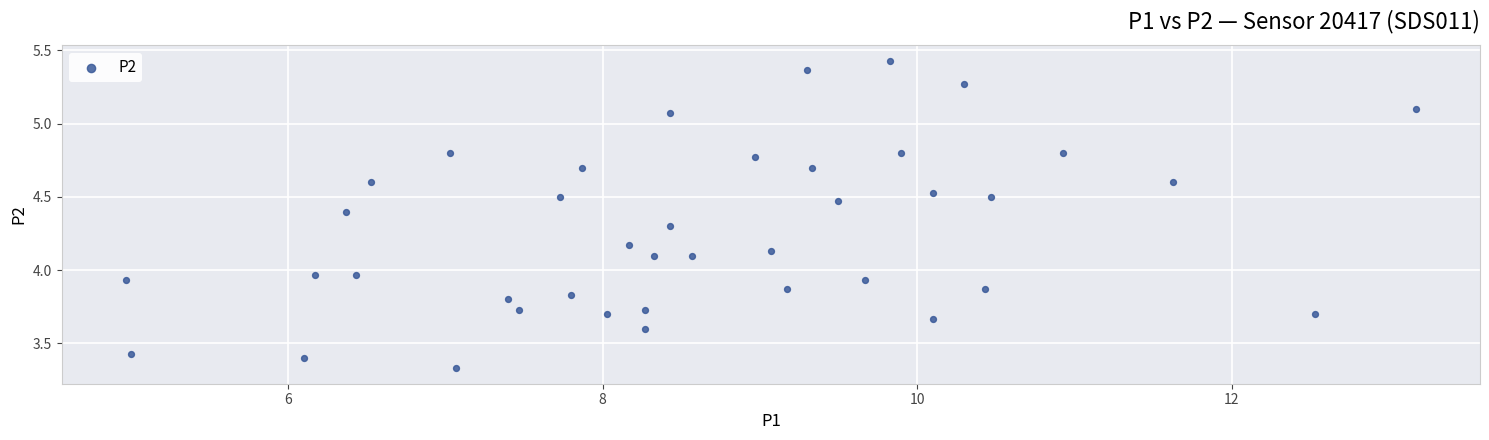

What is the range of Y values (max minus min)?

2.1